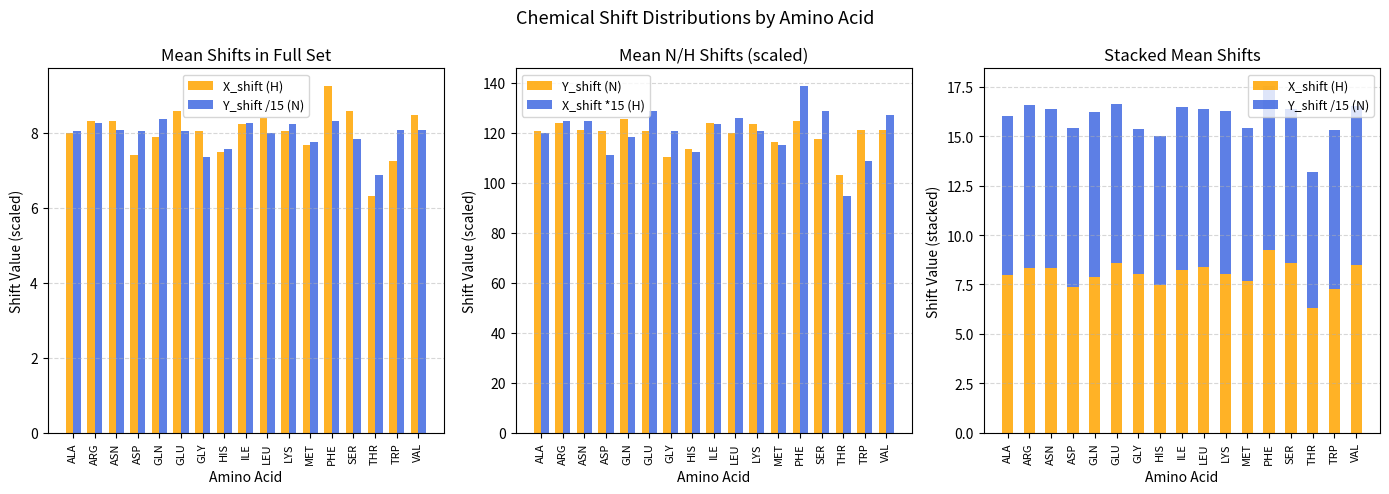

Which series has the widest spread of values?

X_shift *15 (H)